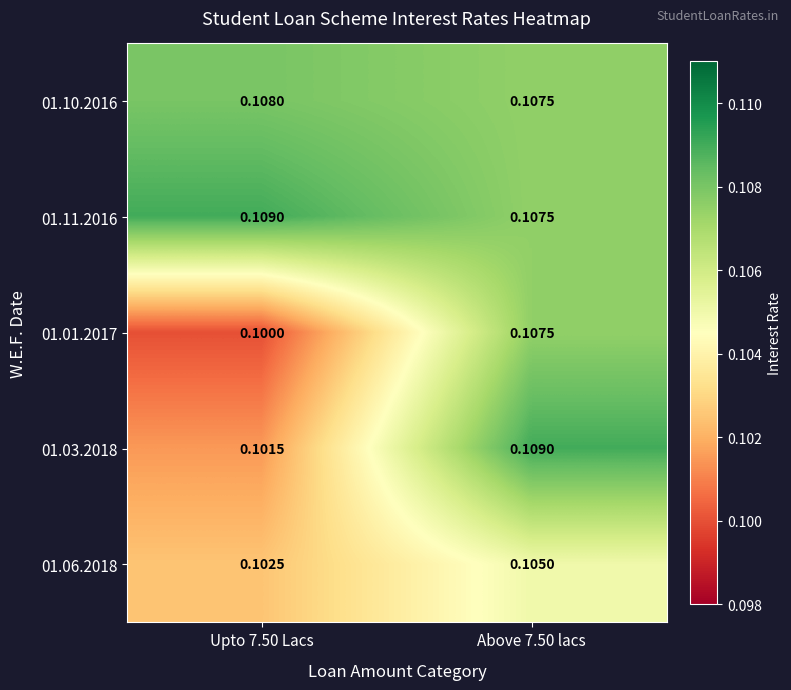

Between Above 7.50 lacs and Upto 7.50 Lacs, which is larger?

Upto 7.50 Lacs